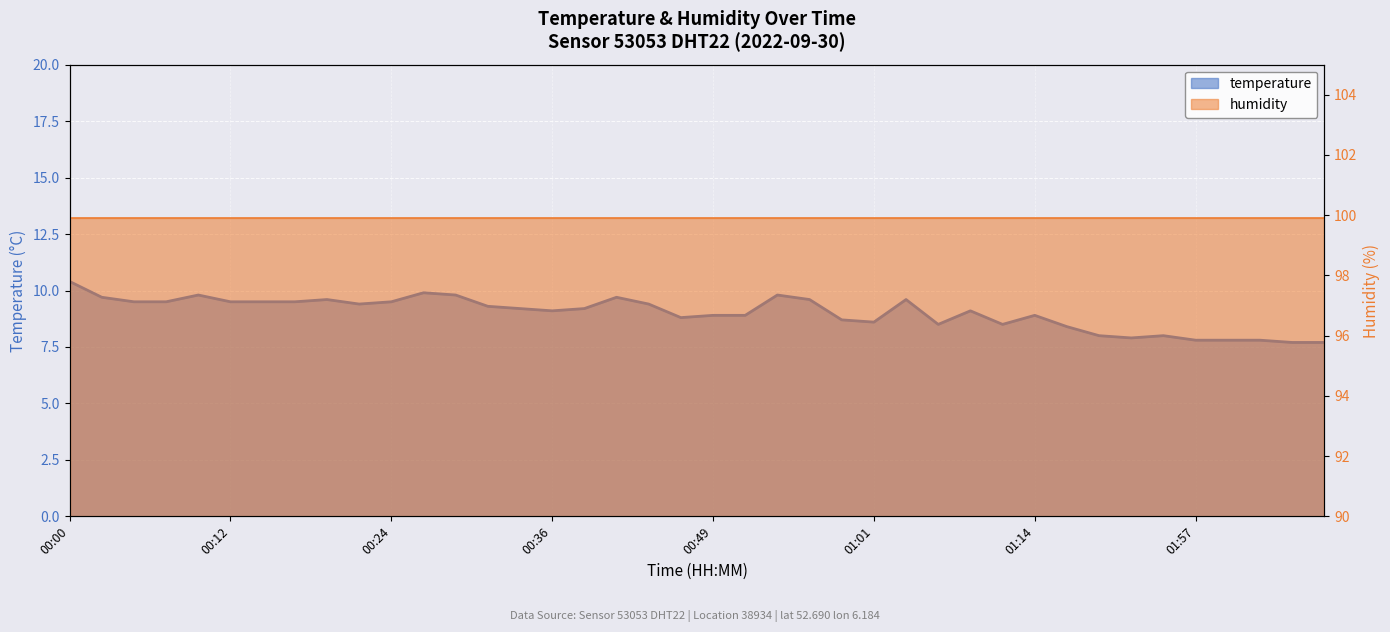

How many points are higher than both their immediate neighbors (excluding endpoints)?

9